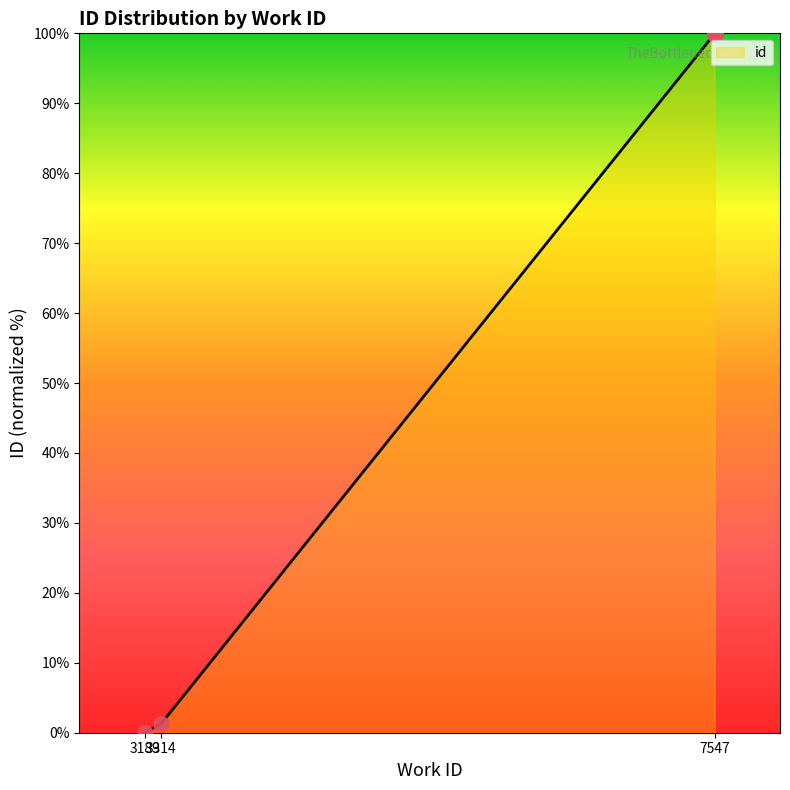

Which has a higher value, 3314 or 7547?

7547